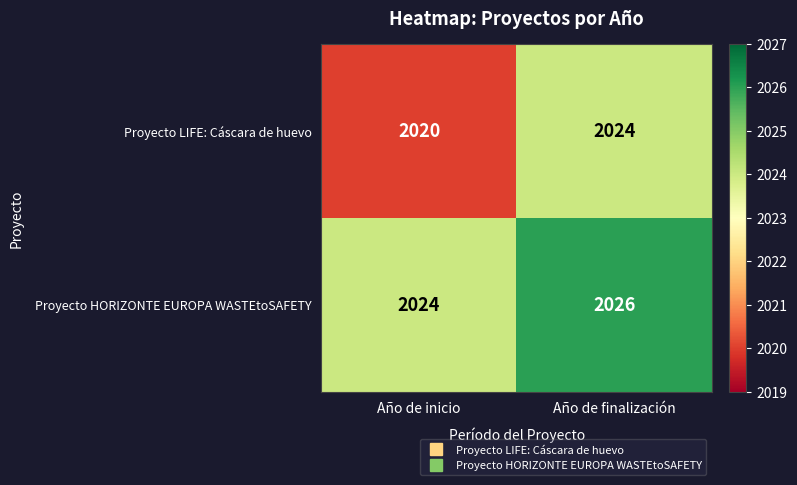

Reading left to right, extract all data points from this chart.

Proyecto LIFE: Cáscara de huevo: Año de inicio=2020	Año de finalización=2024
Proyecto HORIZONTE EUROPA WASTEtoSAFETY: Año de inicio=2024	Año de finalización=2026